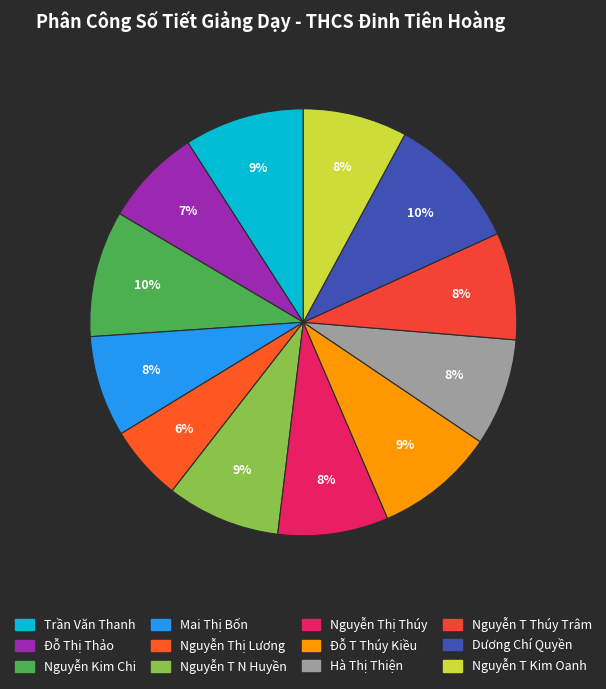

Does Nguyễn Kim Chi represent more than half of the total?

No